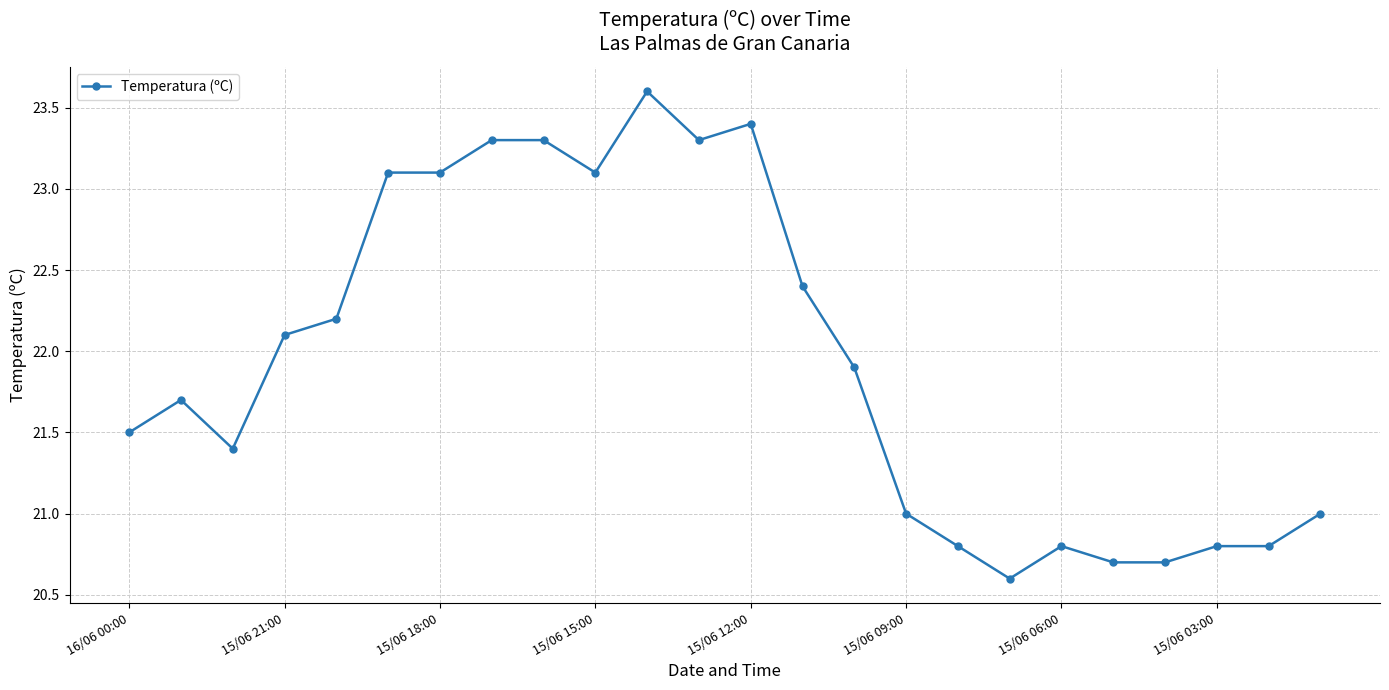

What is the difference between the maximum and minimum values?

3.0